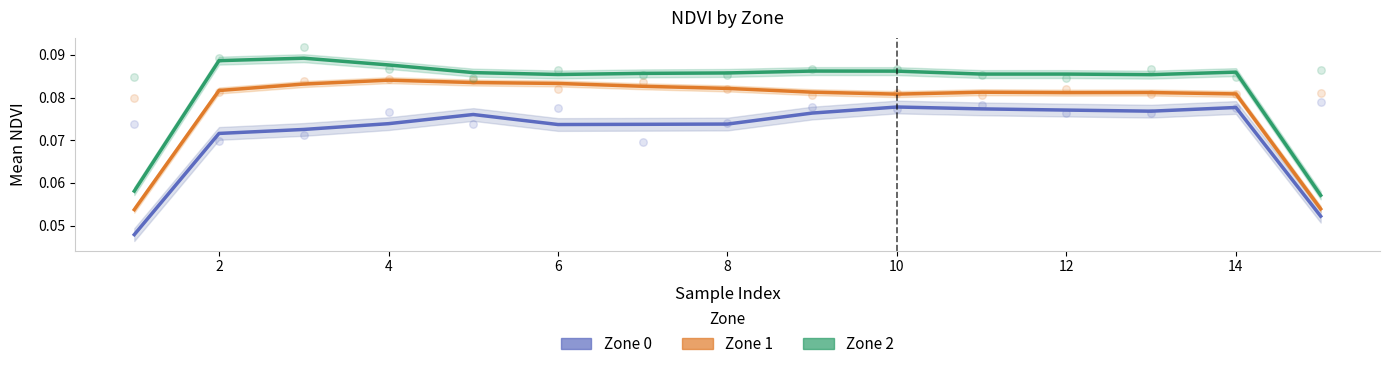

Is the value of Zone 2 at 12 greater than the value of Zone 1 at 4?

Yes